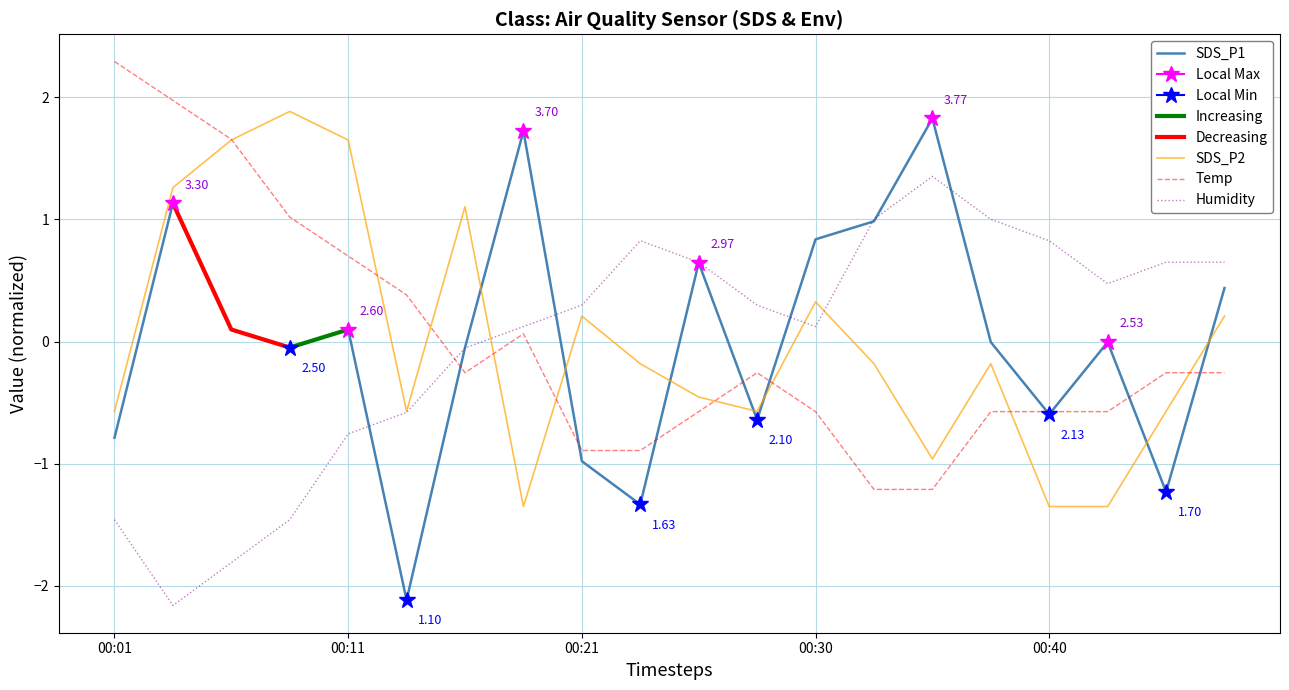

Rank the categories by Temp value from lowest to highest.

00:33, 00:35, 00:21, 00:23, 00:26, 00:30, 00:38, 00:40, 00:43, 00:16, 00:28, 00:45, 00:47, 00:18, 00:13, 00:11, 00:09, 00:06, 00:04, 00:01